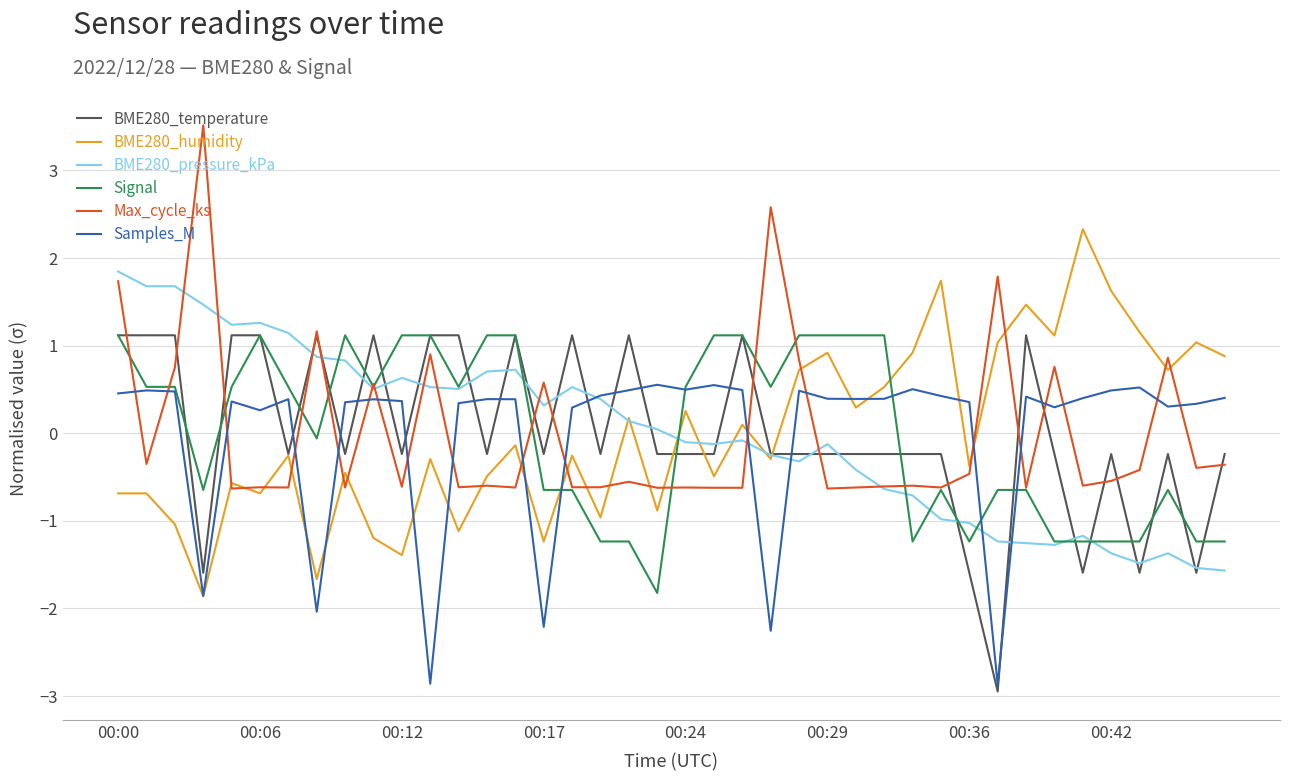

What is the maximum value for BME280_humidity?

2.3